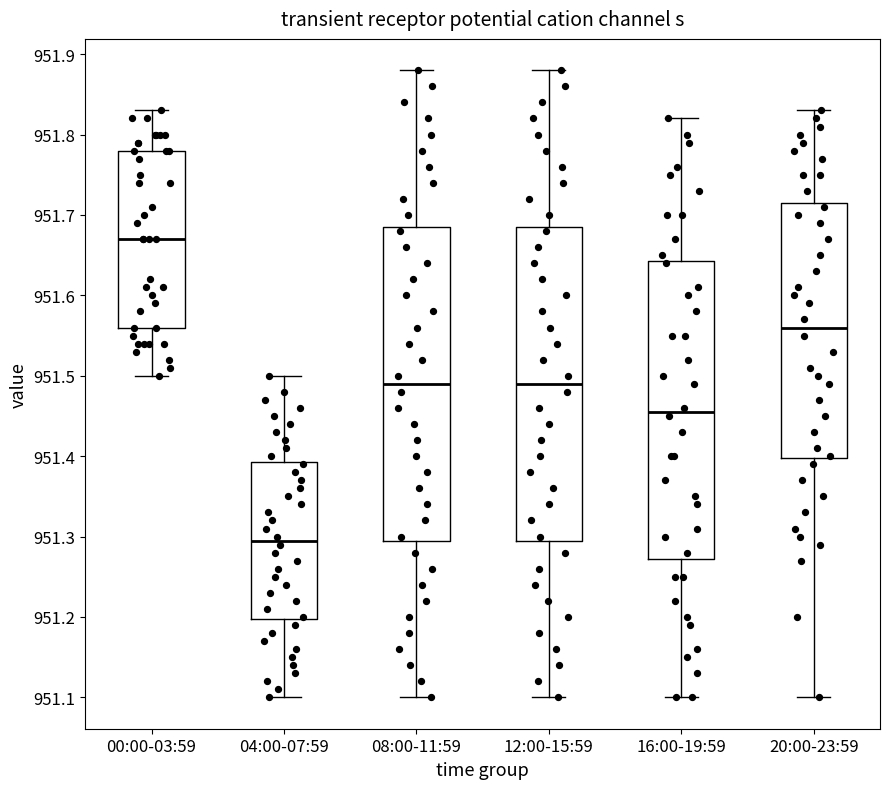

Where is the lower edge of the box for 08:00-11:59 on the y-axis? The values are not printed on the chart, so give them approximately, as read against the axis.

951.30